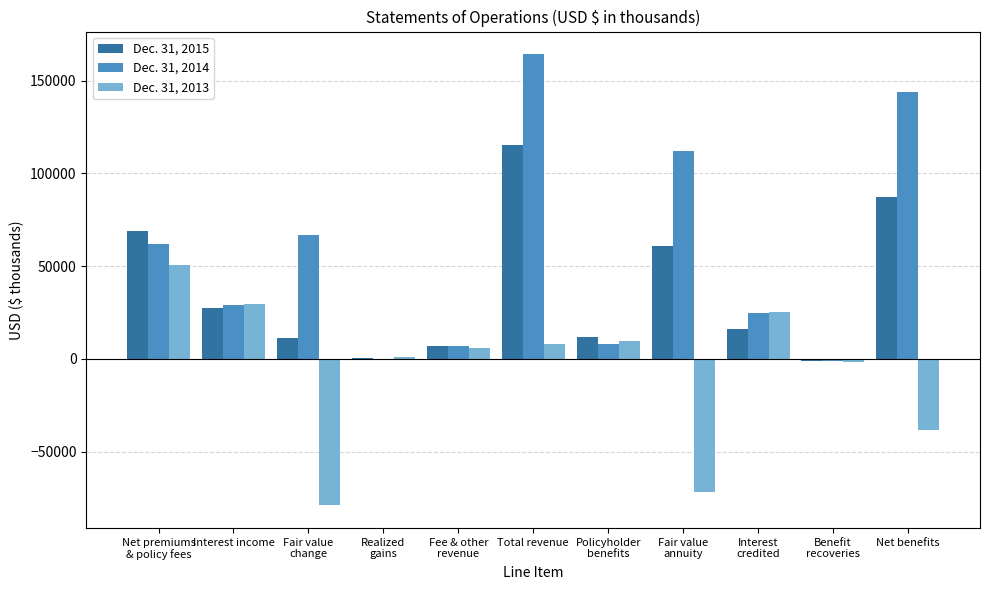

How many groups of bars are there?

11